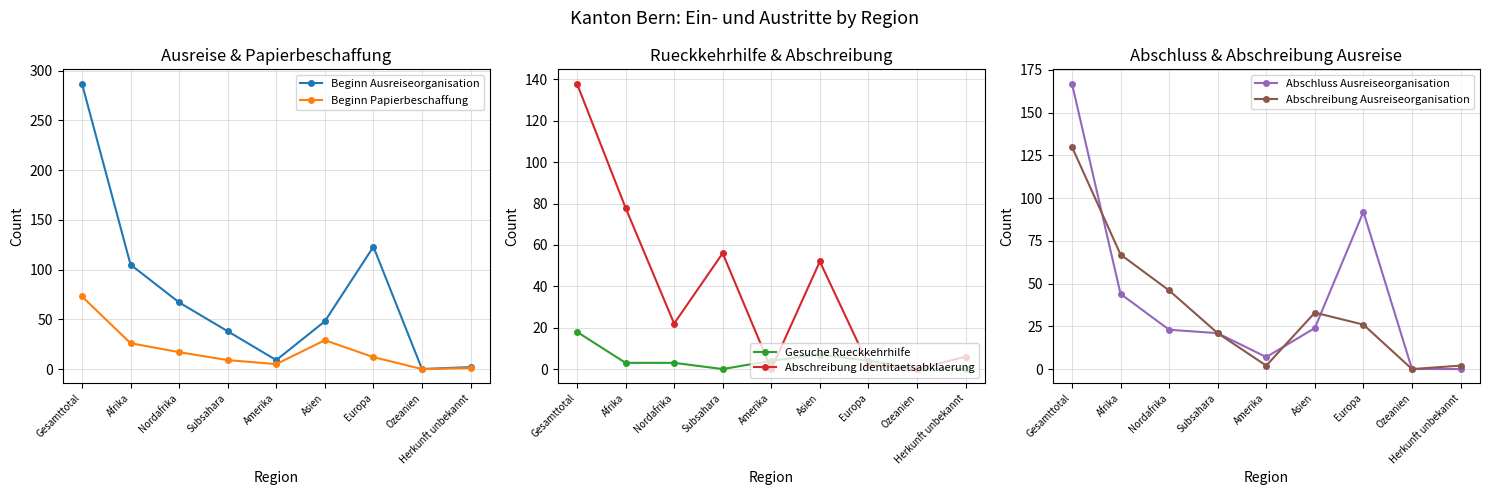

Does the chart have visible grid lines?

Yes